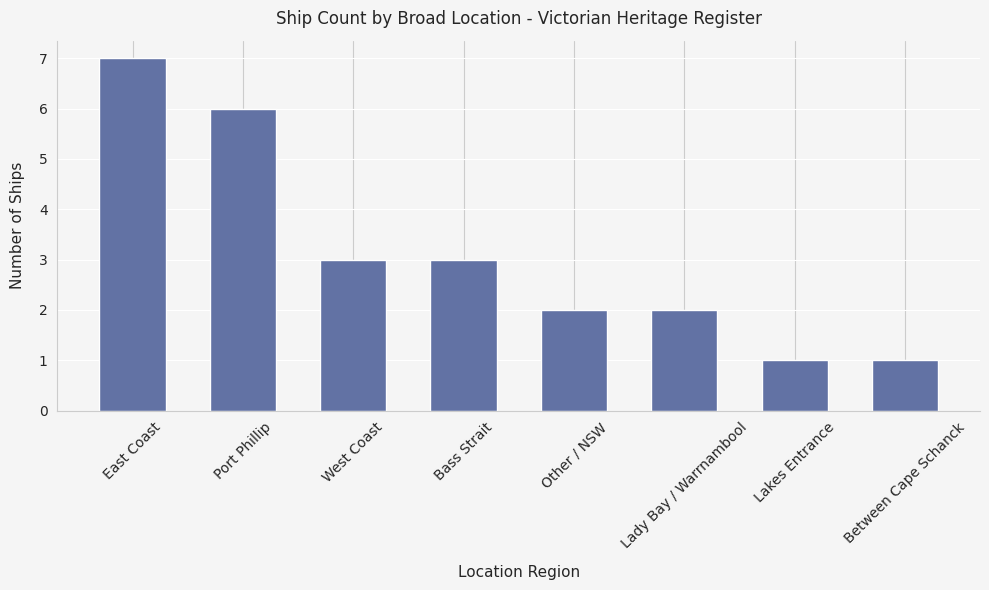

Approximately how many times larger is the value at Port Phillip compared to East Coast?

0.9